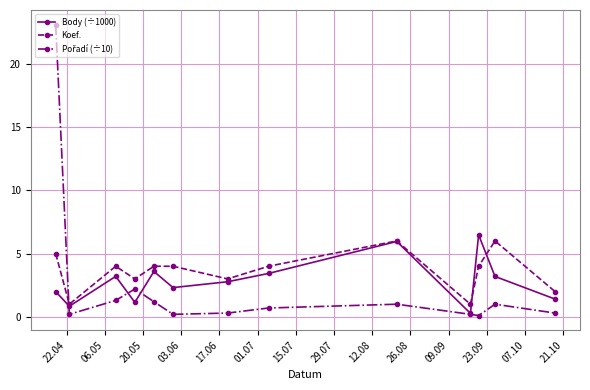

In Koef., how many points are lower than both neighbors (excluding endpoints)?

4